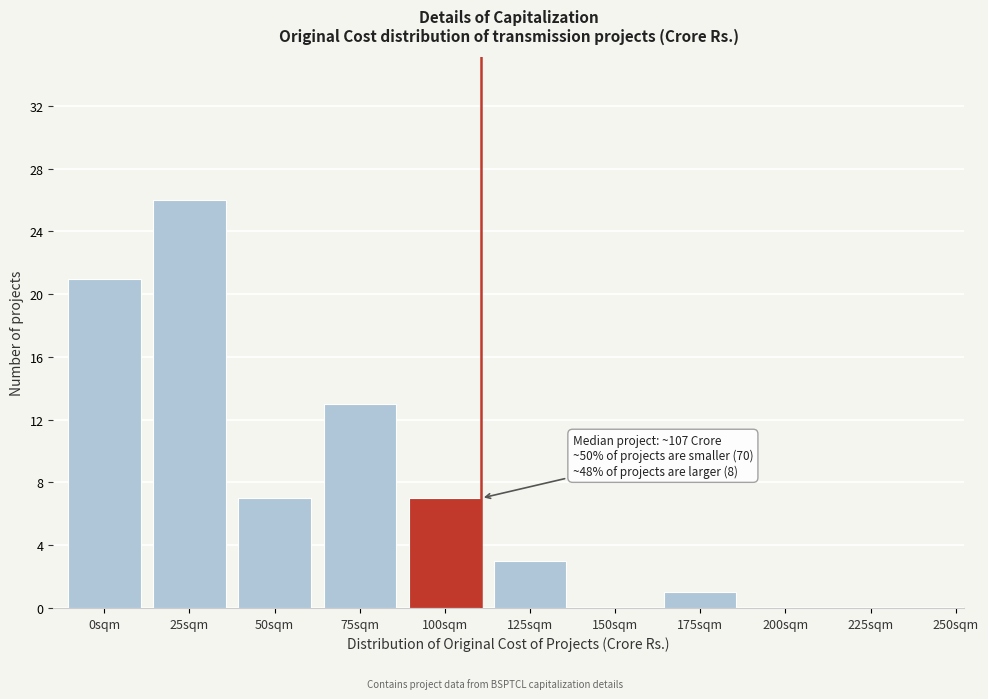

Reading left to right, transcribe all the data shown in this chart.

0sqm=21	25sqm=26	50sqm=7	75sqm=13	100sqm=7	125sqm=3	150sqm=0	175sqm=1	200sqm=0	225sqm=0